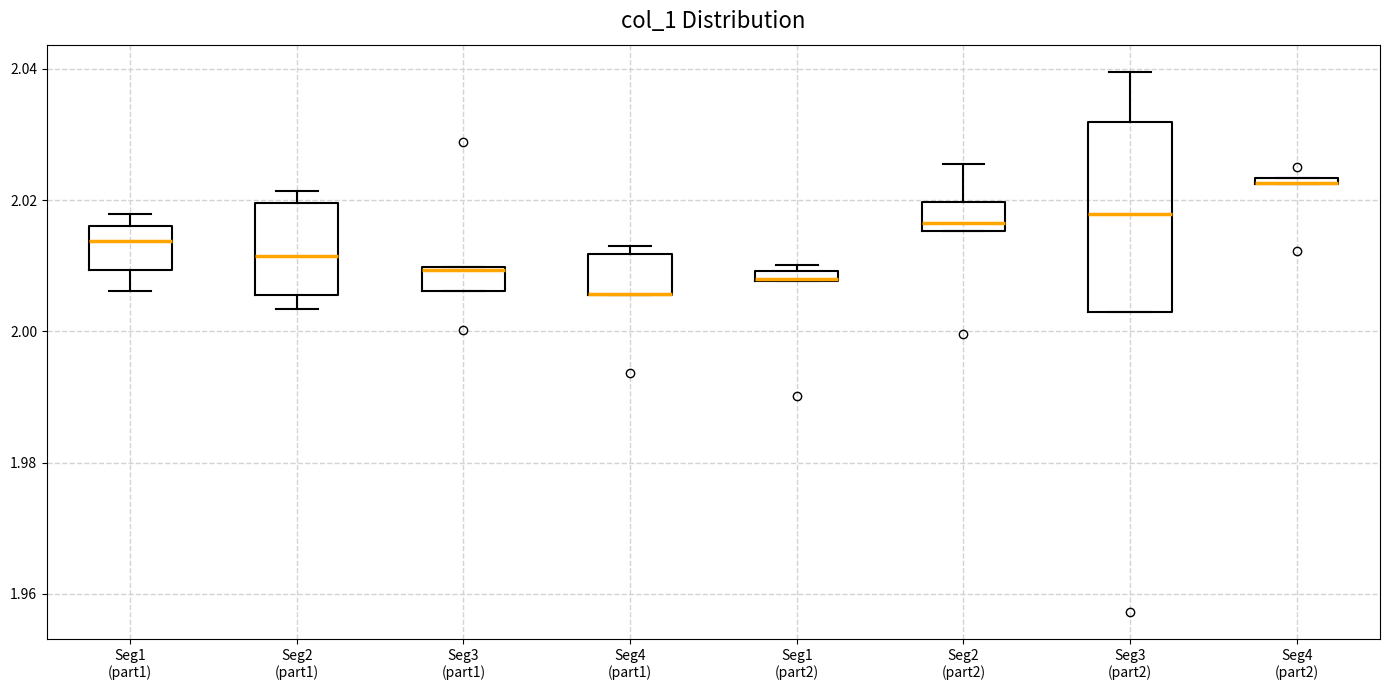

Comparing the boxes themselves (not the whiskers), which one is the tallest?

Seg3 (part2)